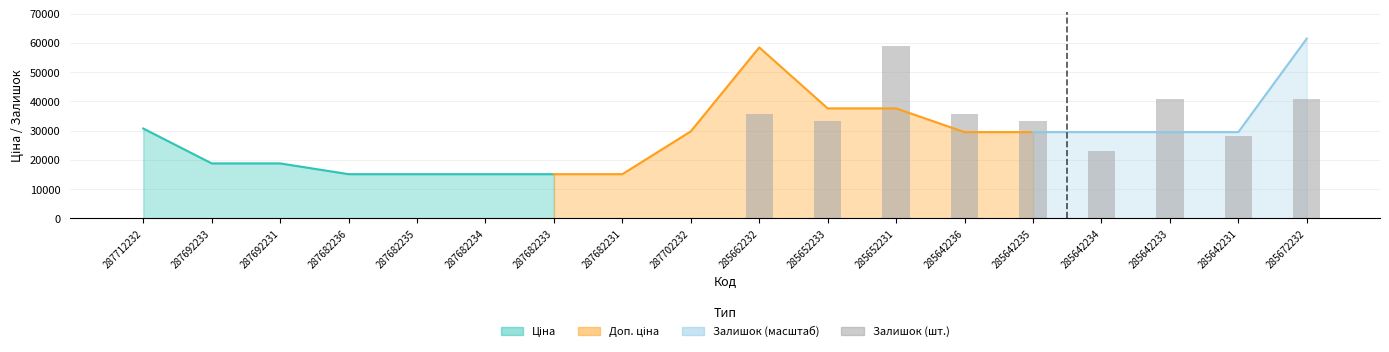

What is the average value?

18345.0